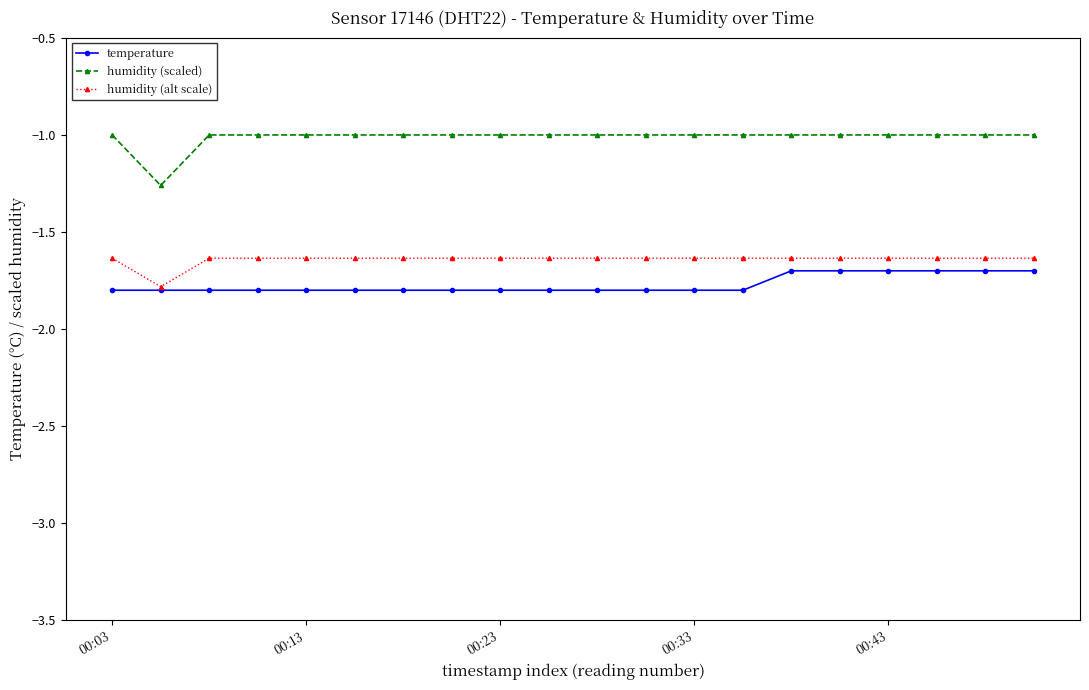

What is the lowest value of the temperature series?

-1.8